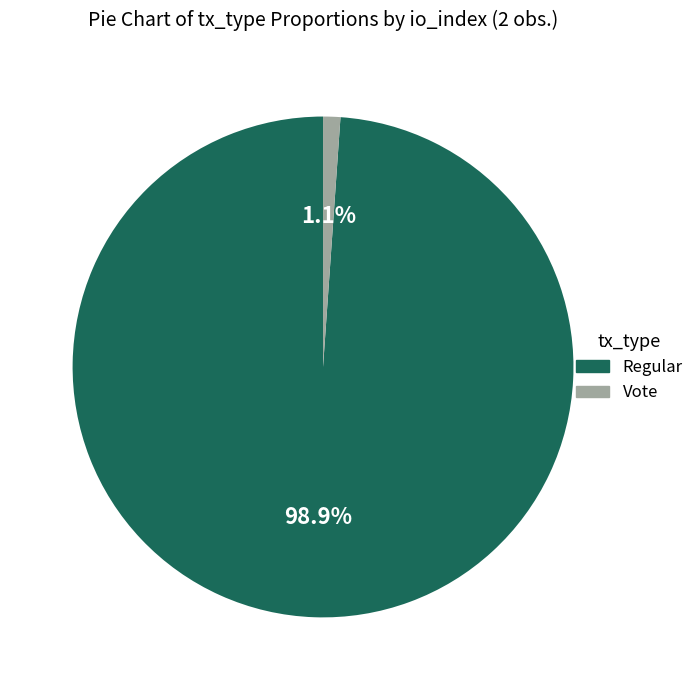

Is it true that Regular is 86% of the pie?

False